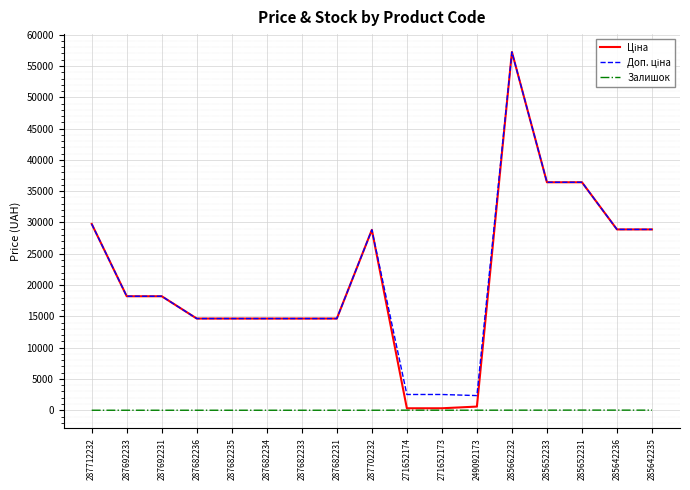

What is the spread (max minus min) of values at 287682231?

14649.6